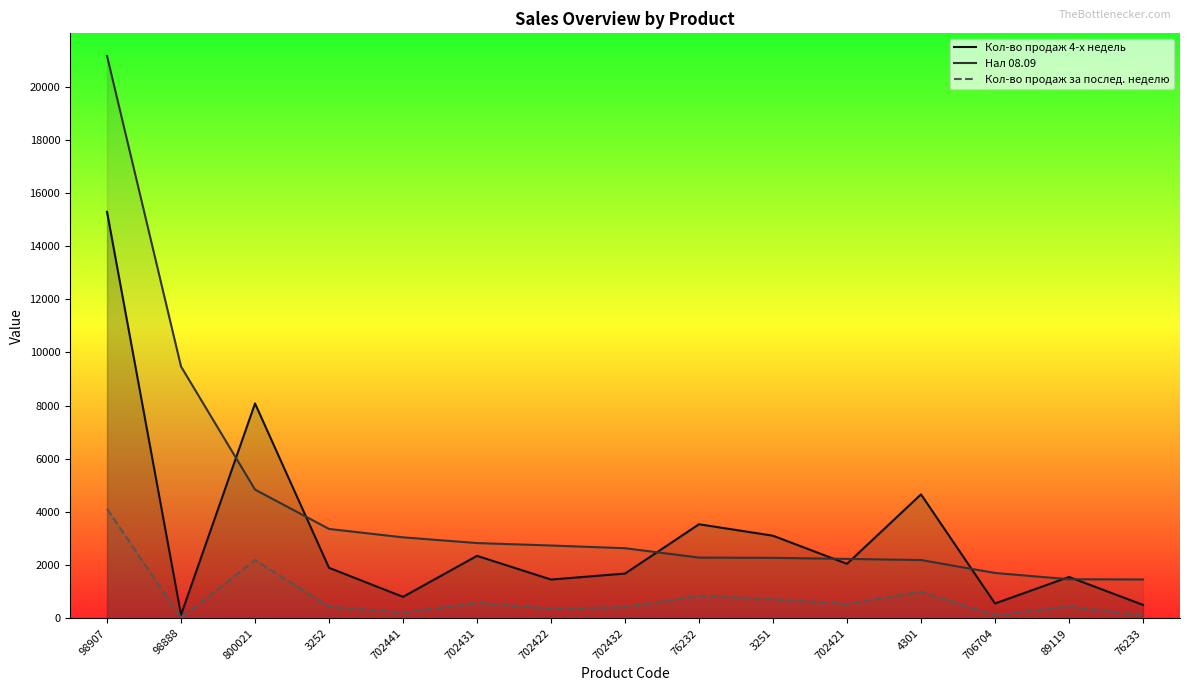

Reading right to left, transcribe all the data shown in this chart.

Кол-во продаж 4-х недель: 76233=505.0	89119=1555.0	706704=557.0	4301=4661.0	702421=2049.0	3251=3106.0	76232=3538.0	702432=1683.0	702422=1458.0	702431=2349.0	702441=807.0	3252=1899.0	800021=8081.0	98888=131.0	98907=15286.0
Нал 08.09: 76233=1460.9	89119=1469.0	706704=1705.0	4301=2192.0	702421=2234.0	3251=2274.0	76232=2283.5	702432=2636.0	702422=2738.0	702431=2830.0	702441=3045.0	3252=3361.0	800021=4841.0	98888=9469.7	98907=21149.7
Кол-во продаж за послед. неделю: 76233=100.0	89119=445.0	706704=113.0	4301=1002.0	702421=543.0	3251=722.0	76232=849.0	702432=420.0	702422=364.0	702431=584.0	702441=214.0	3252=437.0	800021=2191.0	98888=20.0	98907=4118.0